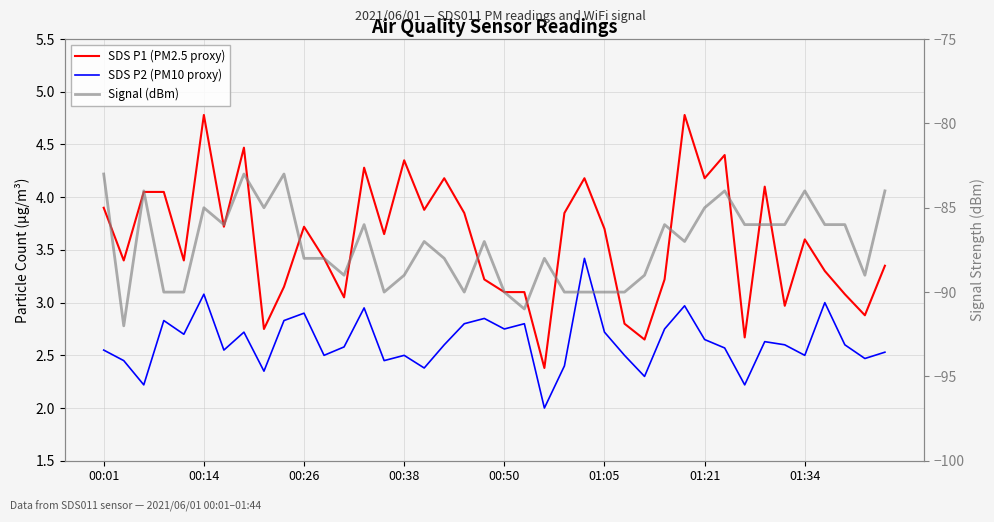

Is it true that SDS P2 (PM10 proxy) equals 2.9 at 00:26?

False